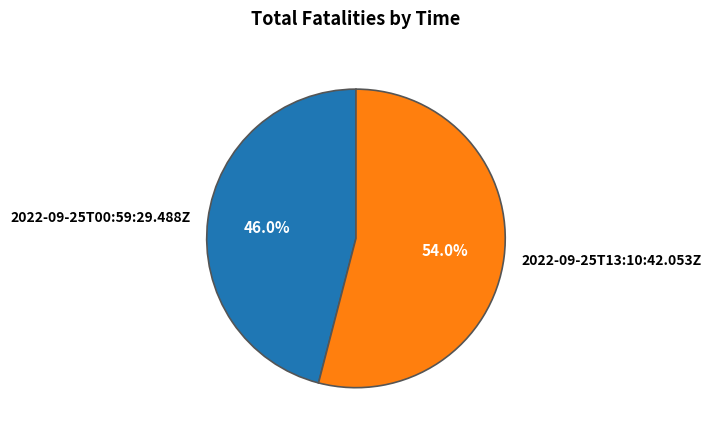

To the nearest percent, what is the difference between the 2022-09-25T13:10:42.053Z and 2022-09-25T00:59:29.488Z slice percentages?

8%